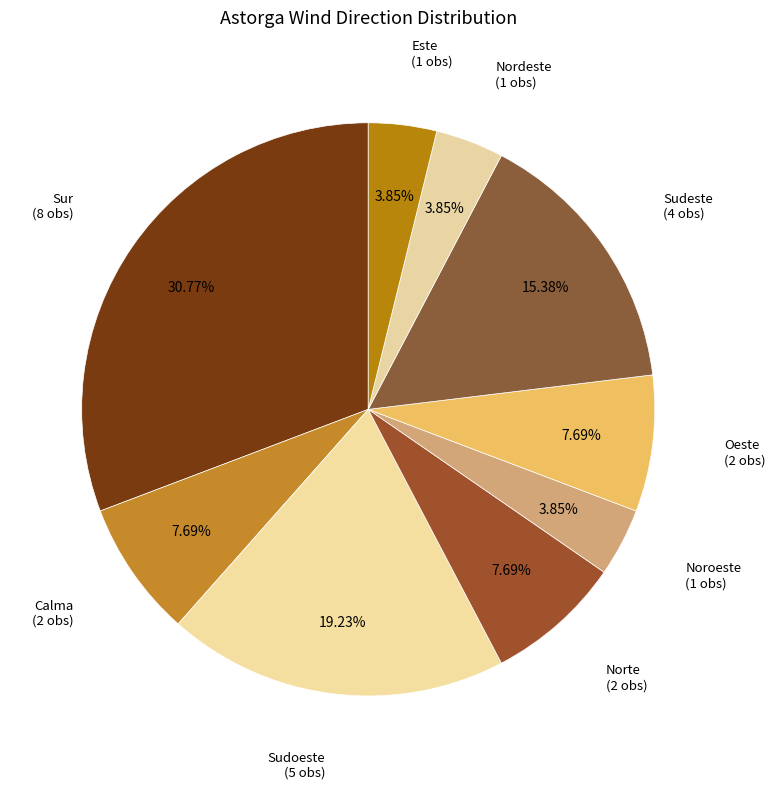

Count the number of slices in the pie.

9